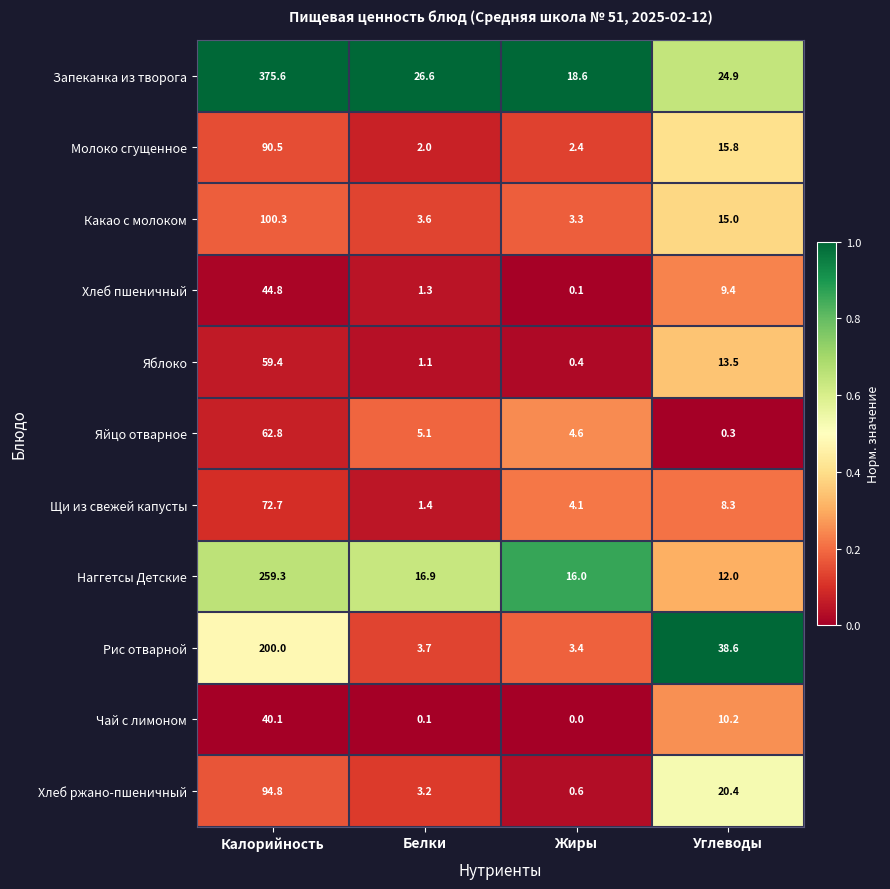

Which label corresponds to the largest value in the chart?

Калорийность